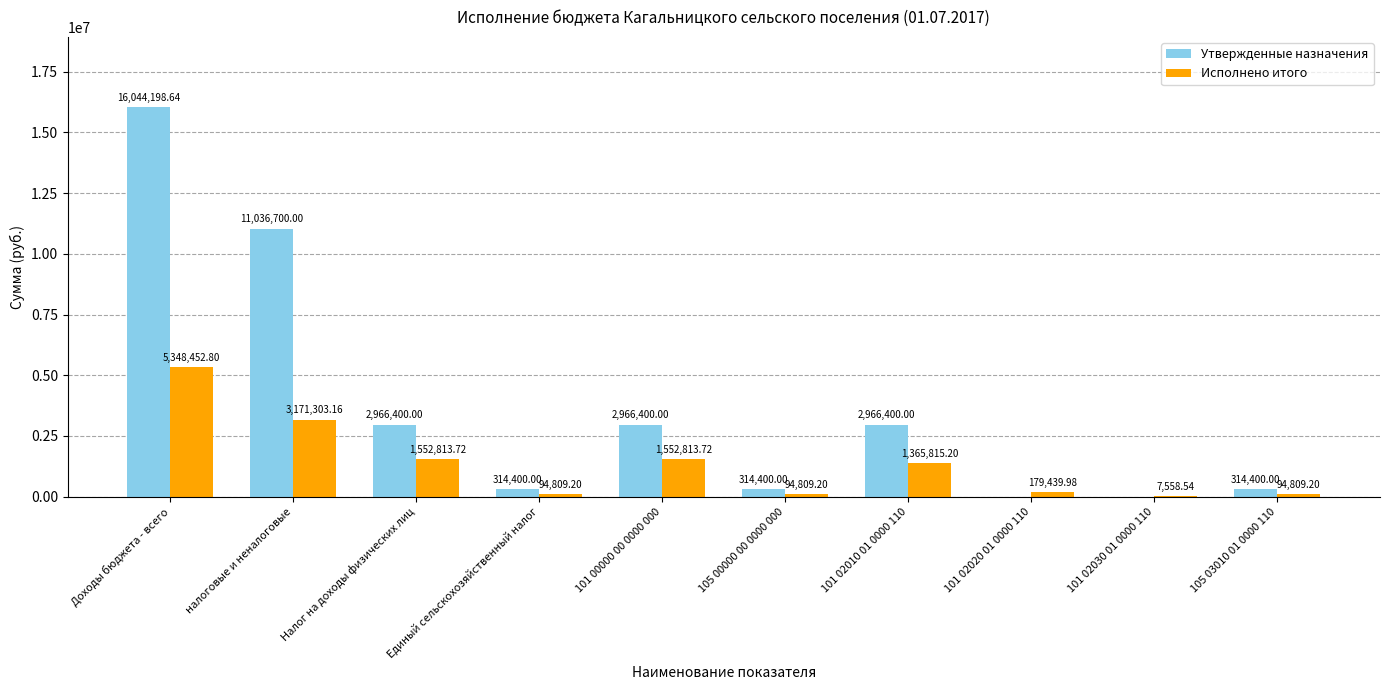

What is the sum of all Утвержденные назначения values?

36923298.6